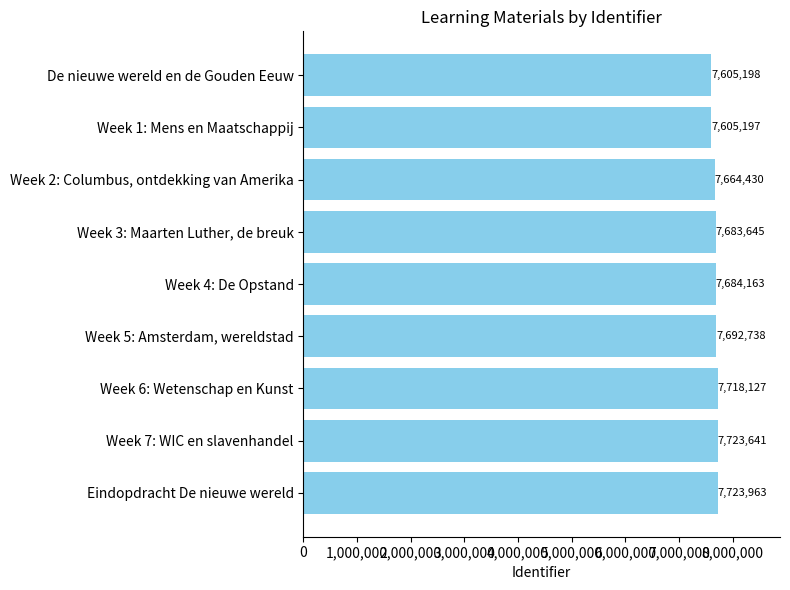

What is the value of the 1st bar from the top?

7605198